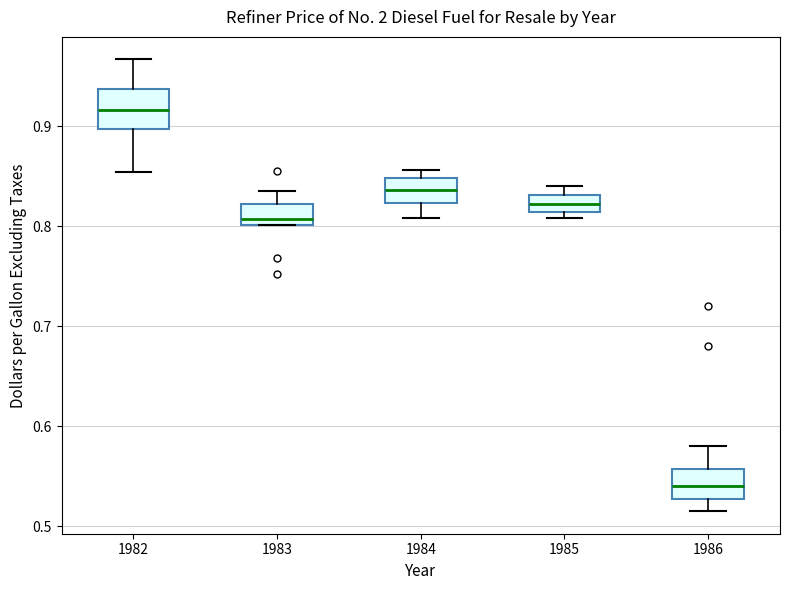

Reading left to right, transcribe this box plot: for each box, give where its median line is, the range the box spans, and where its two whiskers end, as read against the y-axis. The values are not printed on the chart, so give them approximately, as read against the axis.

1982: median 0.92, box 0.90 to 0.94, whiskers 0.85 to 0.97
1983: median 0.81, box 0.80 to 0.82, whiskers 0.80 to 0.84
1984: median 0.84, box 0.82 to 0.85, whiskers 0.81 to 0.86
1985: median 0.82, box 0.81 to 0.83, whiskers 0.81 (just below the box's lower edge) to 0.84
1986: median 0.54, box 0.53 to 0.56, whiskers 0.52 to 0.58